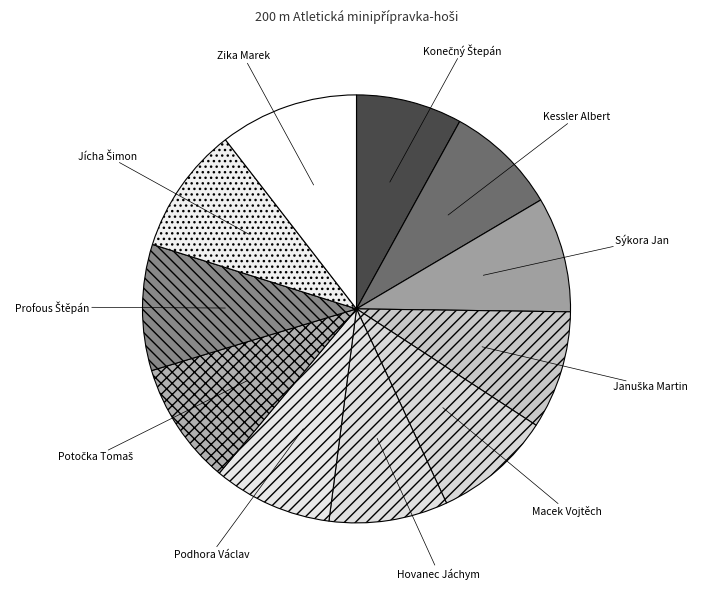

What is the largest slice in the pie chart?

Zika Marek